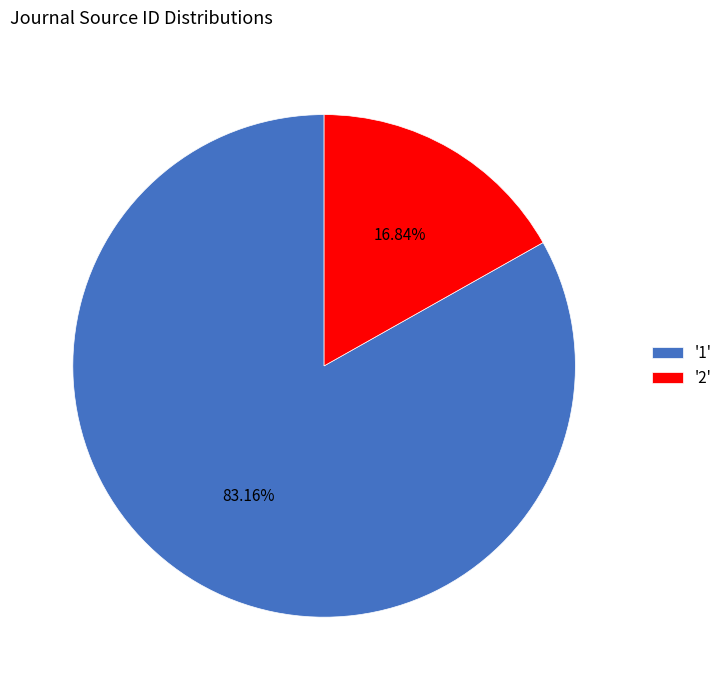

How many slices are in this pie chart?

2